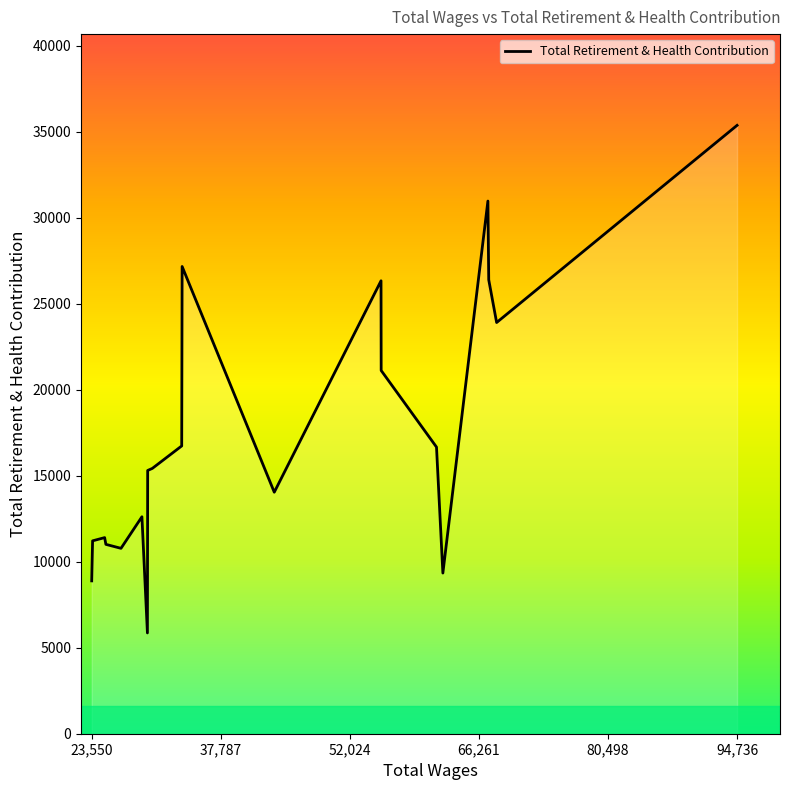

What is the minimum value shown in the chart?

5862